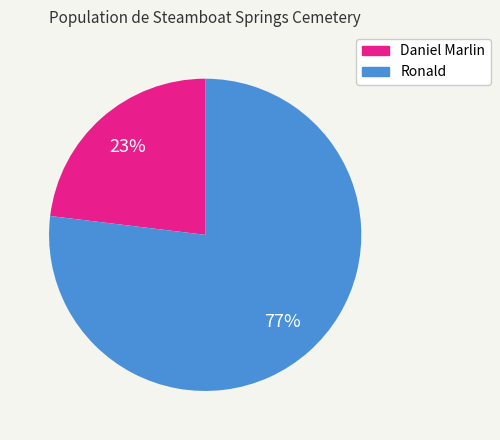

Rank the categories by value from highest to lowest.

Ronald, Daniel Marlin